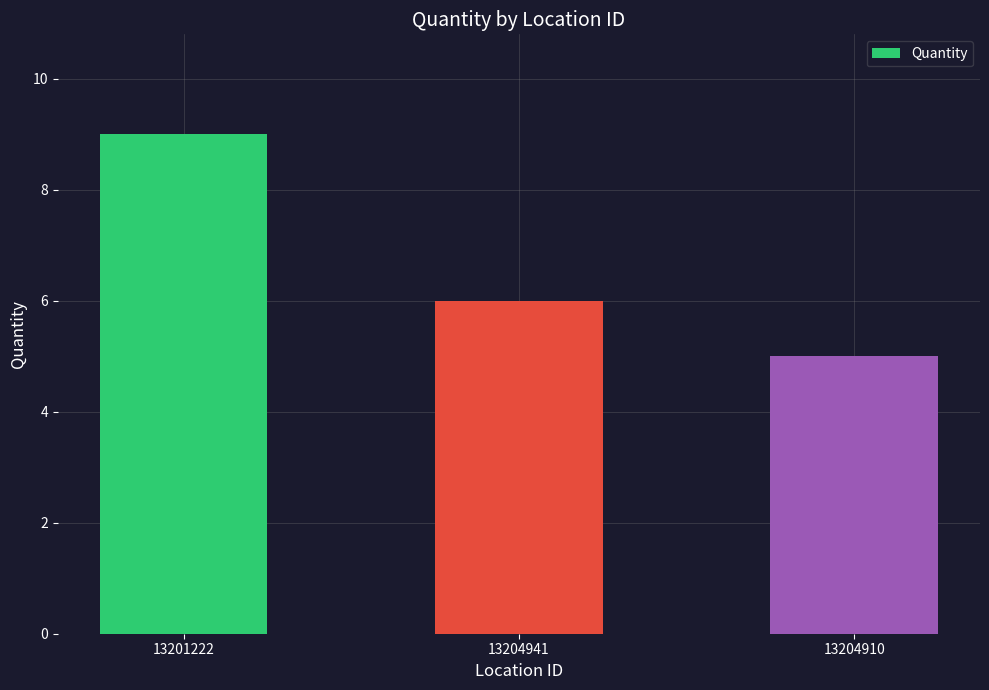

How many distinct data groups are displayed?

1